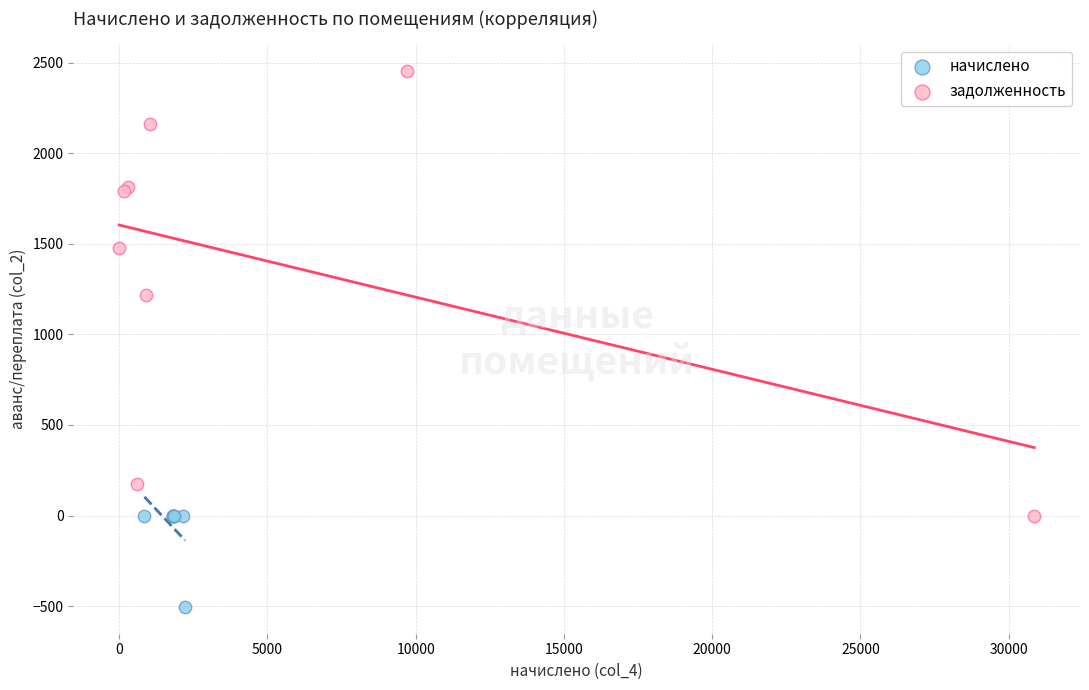

Which series contains the lowest Y value?

начислено